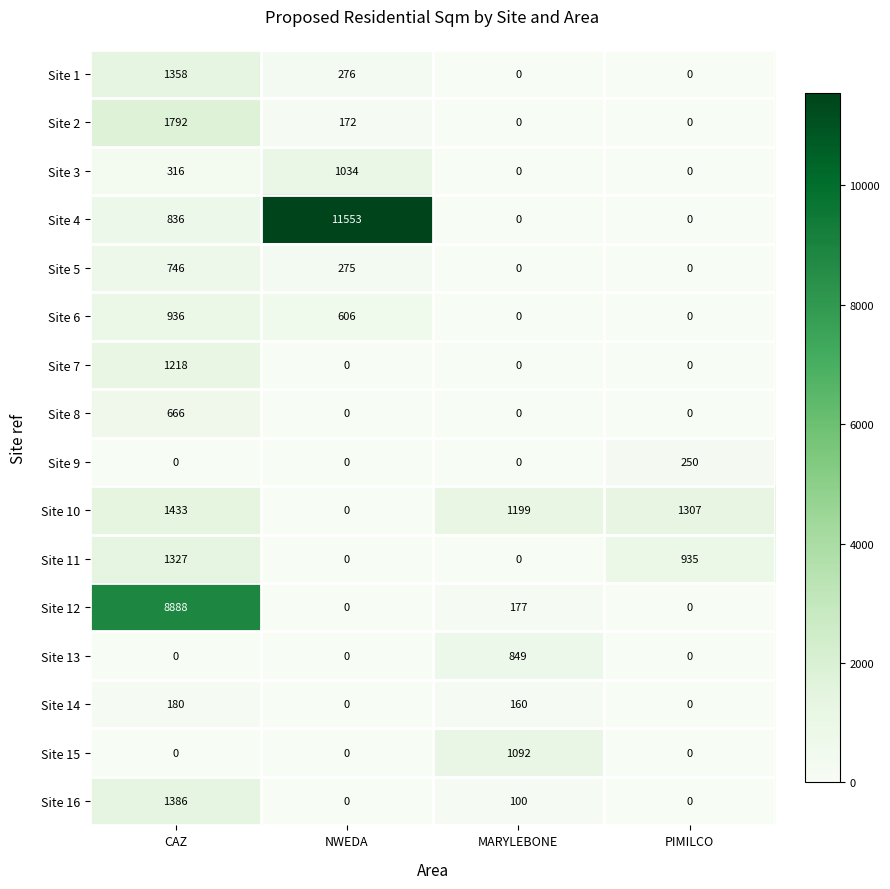

The Site 4 series shows 0 at PIMILCO. True or false?

True